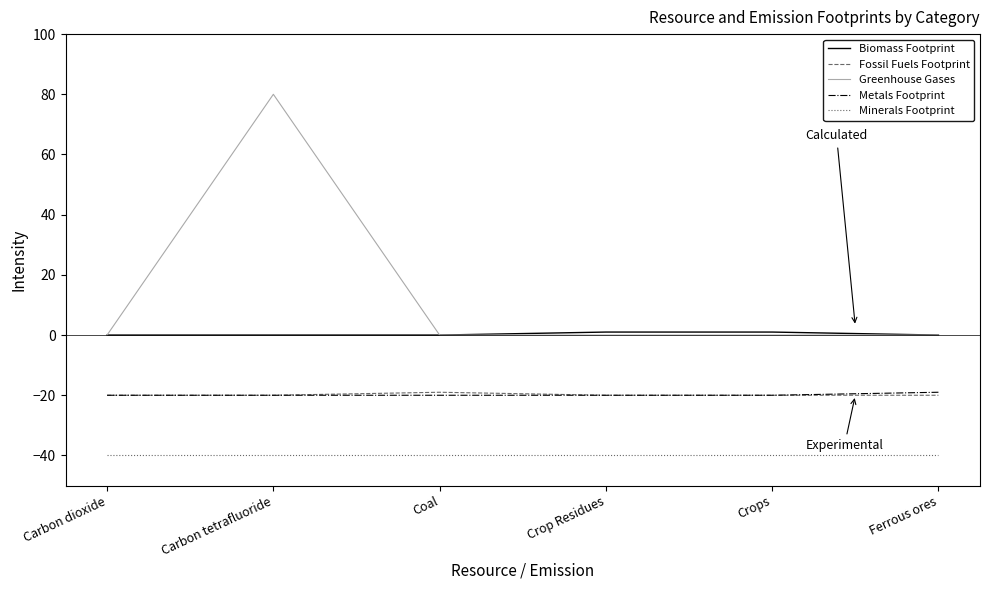

What is the highest value of the Minerals Footprint series?

-40.0